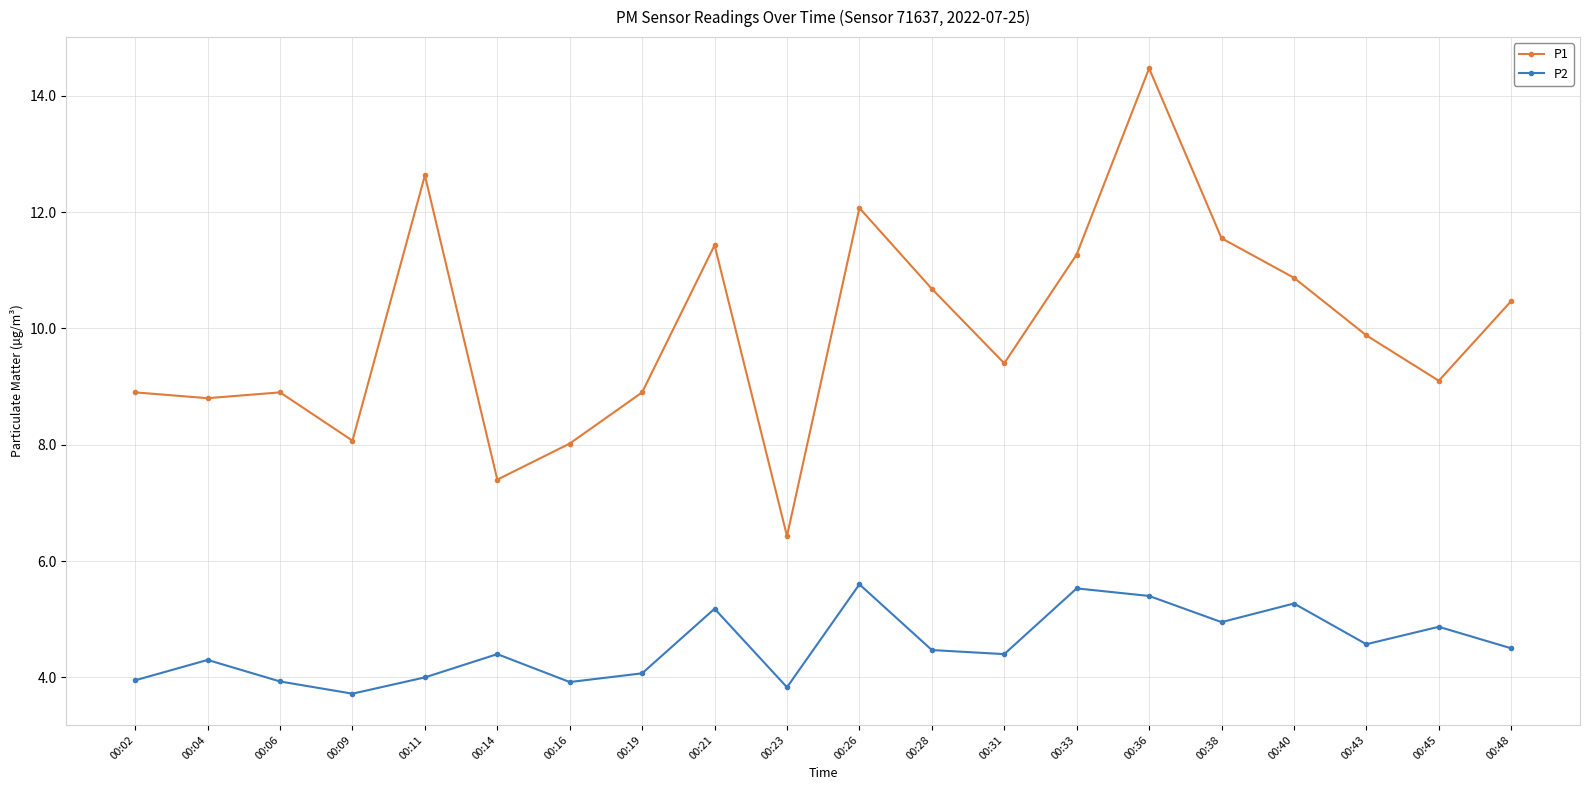

True or false: P2 and P1 cross at least once.

False